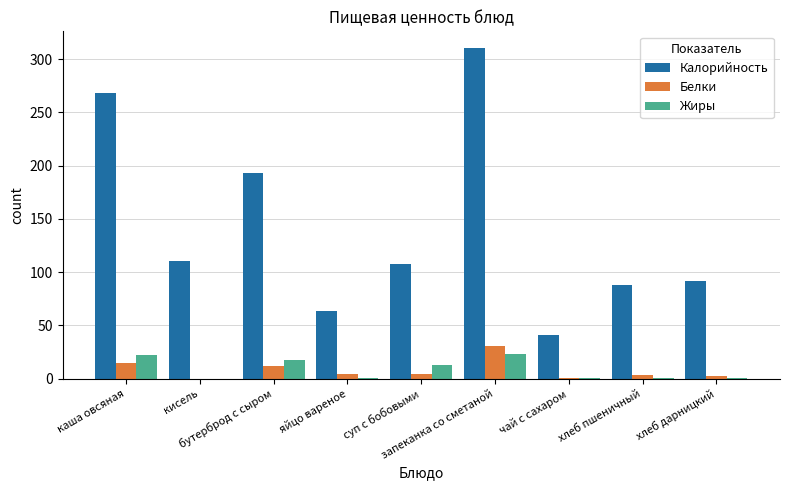

What is the highest value of the Белки series?

30.9